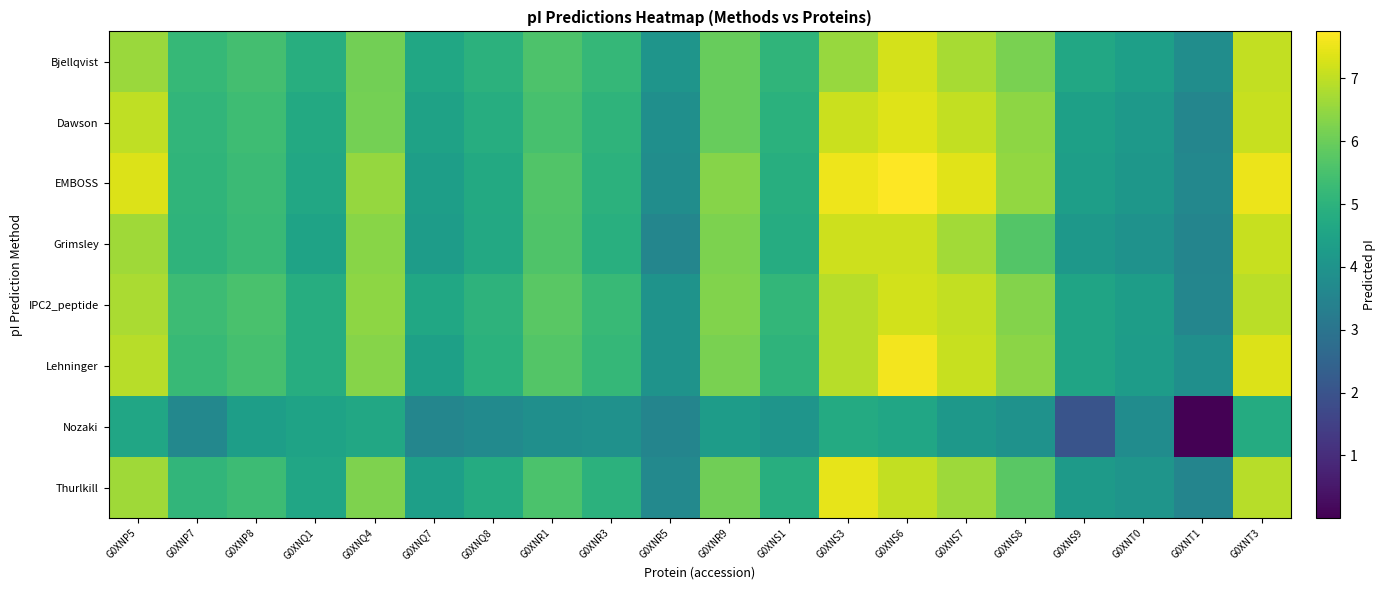

Reading left to right, extract all data points from this chart.

Bjellqvist: G0XNP5=6.6	G0XNP7=5.2	G0XNP8=5.4	G0XNQ1=4.9	G0XNQ4=6.1	G0XNQ7=4.6	G0XNQ8=5.0	G0XNR1=5.6	G0XNR3=5.2	G0XNR5=4.0	G0XNR9=6.0	G0XNS1=5.1	G0XNS3=6.5	G0XNS6=7.2	G0XNS7=6.7	G0XNS8=6.2	G0XNS9=4.6	G0XNT0=4.4	G0XNT1=3.8	G0XNT3=7.0
Dawson: G0XNP5=7.0	G0XNP7=5.1	G0XNP8=5.3	G0XNQ1=4.7	G0XNQ4=6.1	G0XNQ7=4.5	G0XNQ8=4.8	G0XNR1=5.5	G0XNR3=5.0	G0XNR5=3.9	G0XNR9=5.9	G0XNS1=4.9	G0XNS3=7.1	G0XNS6=7.4	G0XNS7=7.0	G0XNS8=6.4	G0XNS9=4.4	G0XNT0=4.2	G0XNT1=3.6	G0XNT3=7.1
EMBOSS: G0XNP5=7.4	G0XNP7=5.1	G0XNP8=5.3	G0XNQ1=4.6	G0XNQ4=6.5	G0XNQ7=4.3	G0XNQ8=4.7	G0XNR1=5.7	G0XNR3=5.0	G0XNR5=3.8	G0XNR9=6.4	G0XNS1=4.9	G0XNS3=7.5	G0XNS6=7.7	G0XNS7=7.4	G0XNS8=6.5	G0XNS9=4.4	G0XNT0=4.1	G0XNT1=3.6	G0XNT3=7.5
Grimsley: G0XNP5=6.6	G0XNP7=5.1	G0XNP8=5.3	G0XNQ1=4.5	G0XNQ4=6.4	G0XNQ7=4.3	G0XNQ8=4.7	G0XNR1=5.6	G0XNR3=4.9	G0XNR5=3.6	G0XNR9=6.2	G0XNS1=4.8	G0XNS3=7.1	G0XNS6=7.2	G0XNS7=6.7	G0XNS8=5.7	G0XNS9=4.1	G0XNT0=3.9	G0XNT1=3.5	G0XNT3=7.1
IPC2_peptide: G0XNP5=6.8	G0XNP7=5.3	G0XNP8=5.5	G0XNQ1=4.8	G0XNQ4=6.4	G0XNQ7=4.6	G0XNQ8=5.0	G0XNR1=5.8	G0XNR3=5.2	G0XNR5=4.0	G0XNR9=6.3	G0XNS1=5.1	G0XNS3=6.9	G0XNS6=7.2	G0XNS7=7.0	G0XNS8=6.3	G0XNS9=4.5	G0XNT0=4.3	G0XNT1=3.6	G0XNT3=6.9
Lehninger: G0XNP5=6.9	G0XNP7=5.2	G0XNP8=5.5	G0XNQ1=4.8	G0XNQ4=6.4	G0XNQ7=4.4	G0XNQ8=4.9	G0XNR1=5.7	G0XNR3=5.2	G0XNR5=4.0	G0XNR9=6.2	G0XNS1=5.1	G0XNS3=6.9	G0XNS6=7.6	G0XNS7=7.1	G0XNS8=6.4	G0XNS9=4.5	G0XNT0=4.3	G0XNT1=3.9	G0XNT3=7.3
Nozaki: G0XNP5=4.6	G0XNP7=3.6	G0XNP8=4.4	G0XNQ1=4.5	G0XNQ4=4.6	G0XNQ7=3.6	G0XNQ8=3.7	G0XNR1=3.9	G0XNR3=3.9	G0XNR5=3.5	G0XNR9=4.3	G0XNS1=4.0	G0XNS3=4.7	G0XNS6=4.6	G0XNS7=4.1	G0XNS8=4.0	G0XNS9=2.0	G0XNT0=3.8	G0XNT1=0.0	G0XNT3=4.8
Thurlkill: G0XNP5=6.6	G0XNP7=5.1	G0XNP8=5.3	G0XNQ1=4.6	G0XNQ4=6.2	G0XNQ7=4.4	G0XNQ8=4.8	G0XNR1=5.5	G0XNR3=5.0	G0XNR5=3.7	G0XNR9=6.1	G0XNS1=4.9	G0XNS3=7.5	G0XNS6=7.0	G0XNS7=6.6	G0XNS8=5.8	G0XNS9=4.2	G0XNT0=4.0	G0XNT1=3.5	G0XNT3=6.9